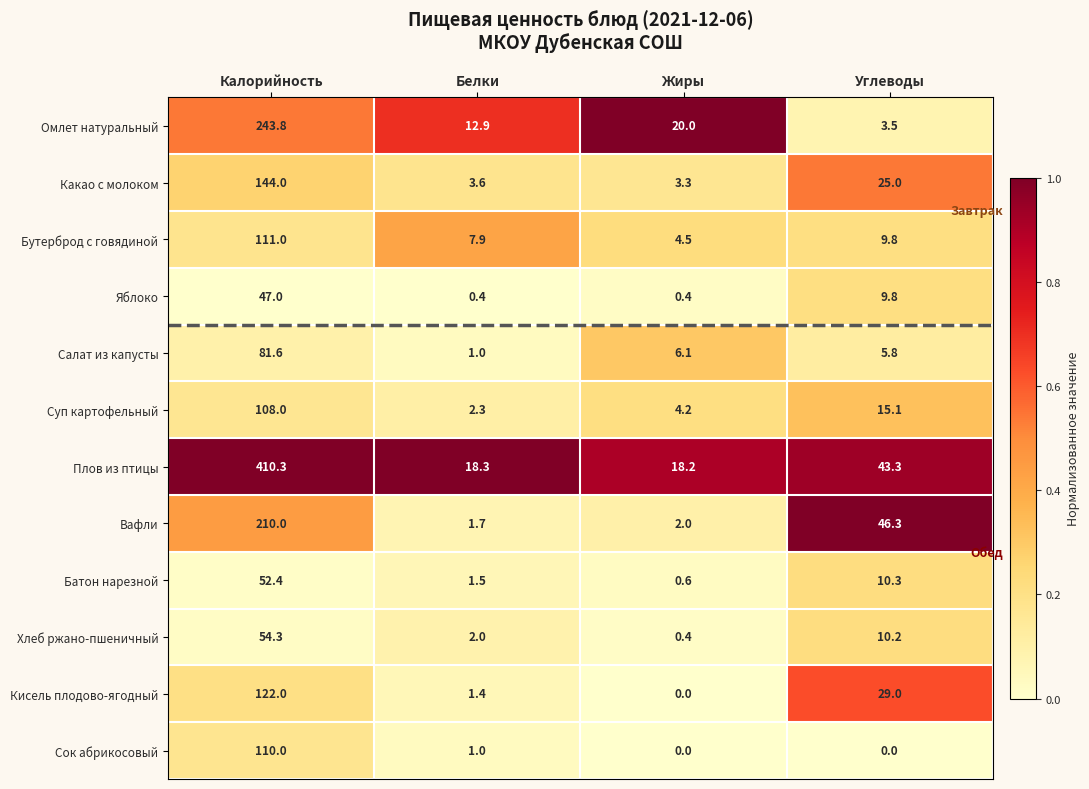

At which category does the chart reach its peak across all series?

Калорийность